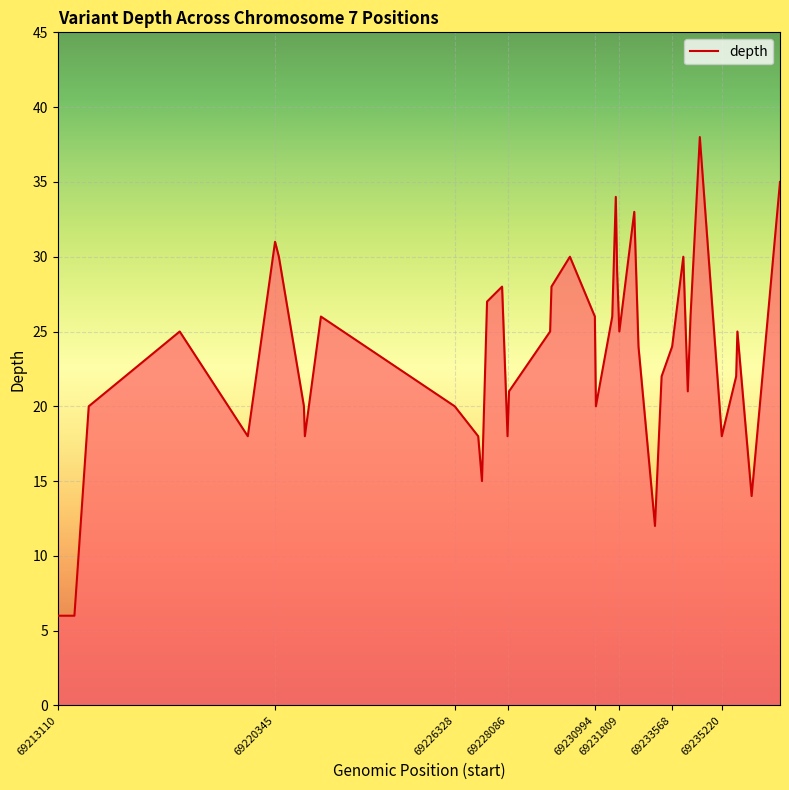

What is the difference between the maximum and minimum values?

32